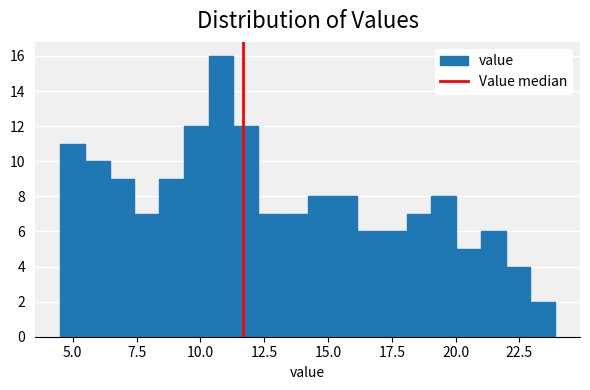

Read against the x-axis, roughly where is the centre of the tallest bar?

11.0